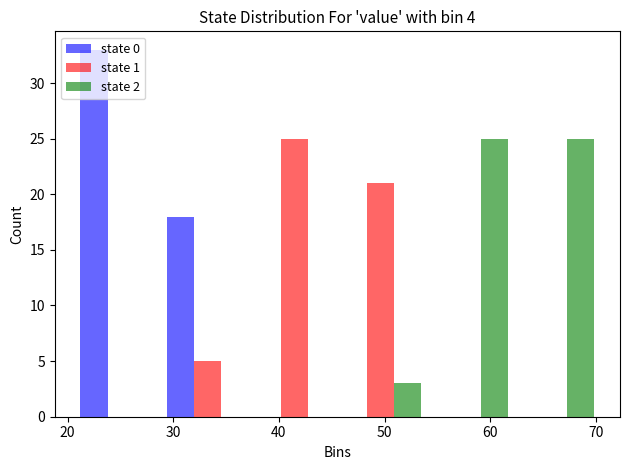

Reading left to right, list every range on the x-axis with the height of the bar of each series over it. Neither the bar edges nor the heights are printed on the chart, so give them approximately, as read against the axes.

21 to 29: state 0=33	state 1=0	state 2=0
29 to 37: state 0=18	state 1=5	state 2=0
37 to 46: state 0=0	state 1=25	state 2=0
46 to 54: state 0=0	state 1=21	state 2=3
54 to 62: state 0=0	state 1=0	state 2=25
62 to 70: state 0=0	state 1=0	state 2=25